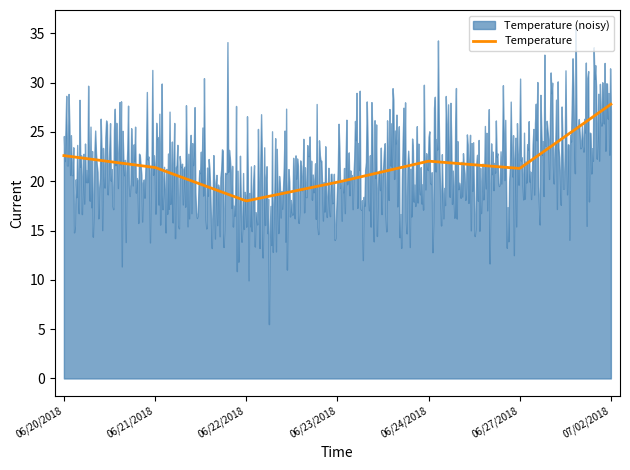

Reading left to right, list all the values displayed in this chart.

06/20/2018=22.6	06/21/2018=21.4	06/22/2018=18.0	06/23/2018=19.9	06/24/2018=22.0	06/27/2018=21.3	07/02/2018=27.8